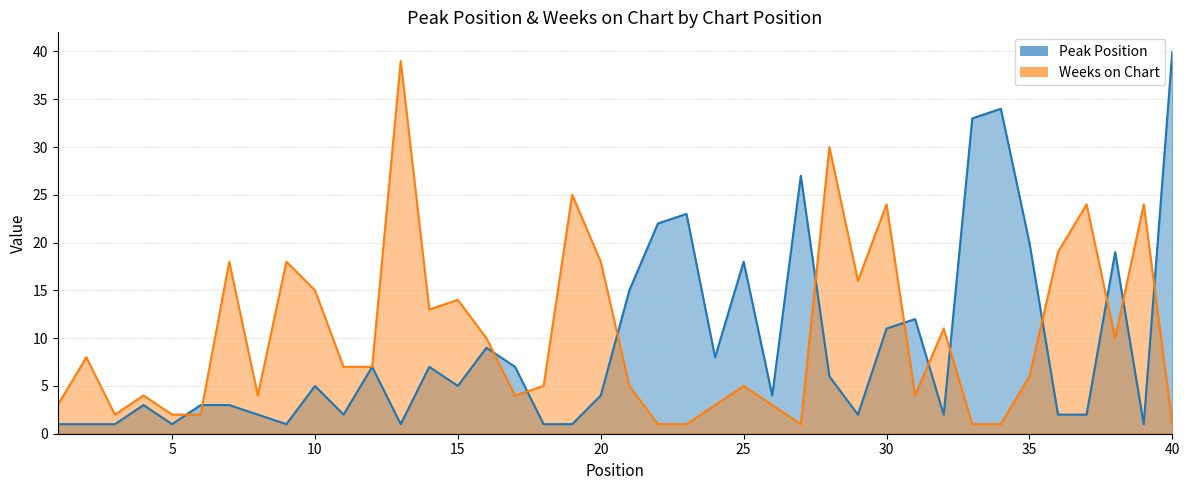

What is the average value of the Peak Position series?

9